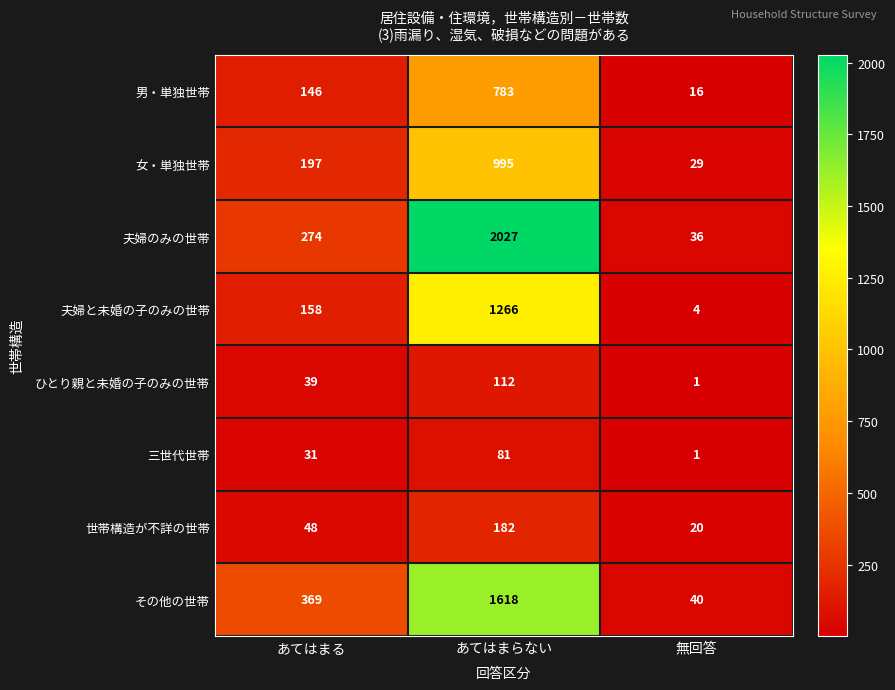

The 男・単独世帯 series shows 16 at 無回答. True or false?

True